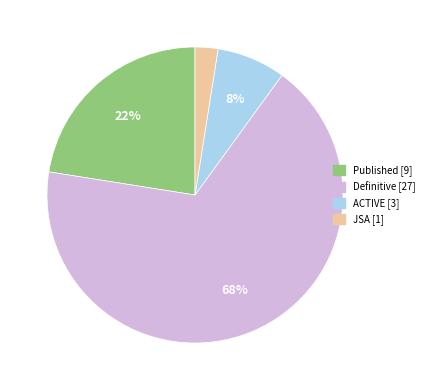

To the nearest percent, what portion does ACTIVE represent?

8%